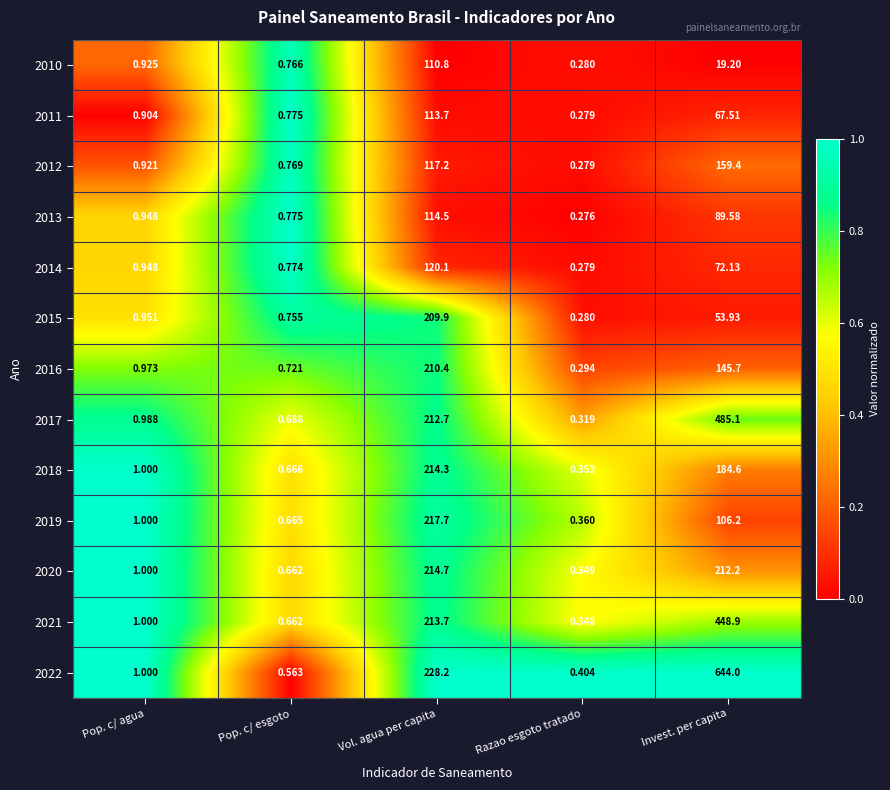

List the labels in order of 2017 value, largest first.

Invest. per capita, Vol. agua per capita, Pop. c/ agua, Pop. c/ esgoto, Razao esgoto tratado